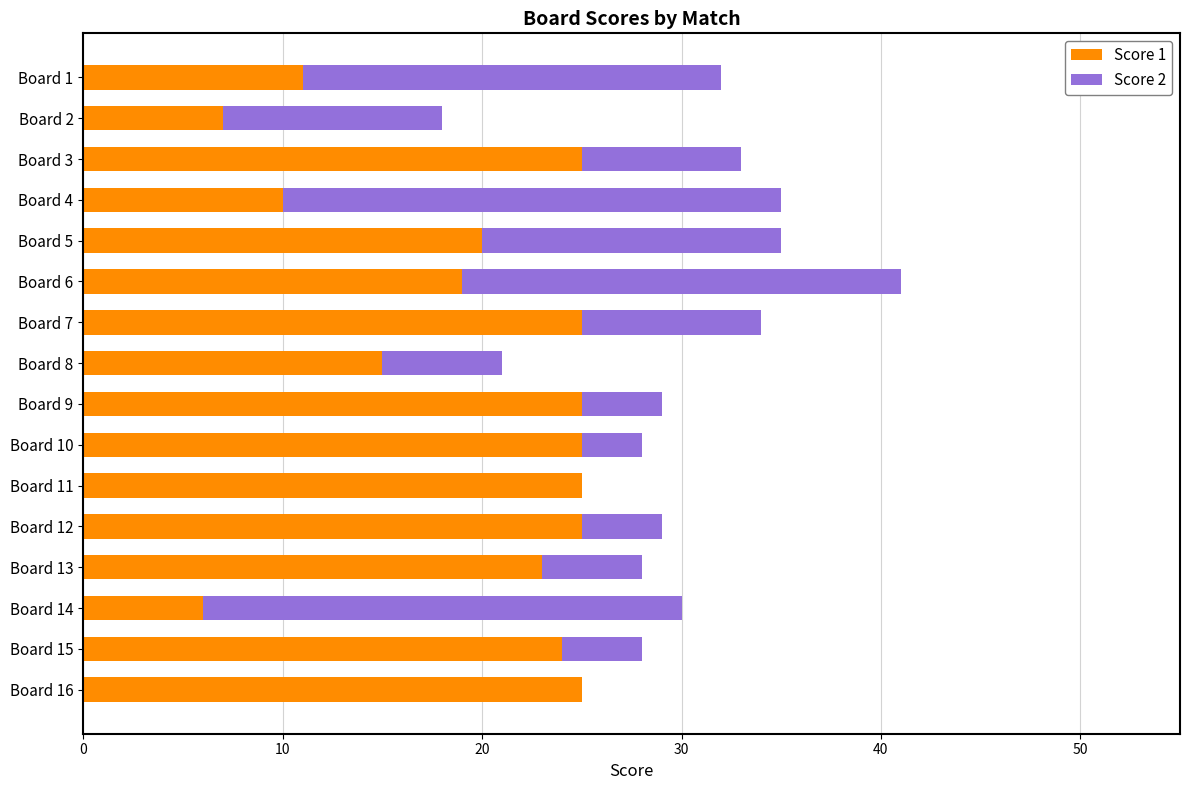

What is the total value across all series at Board 1?

32